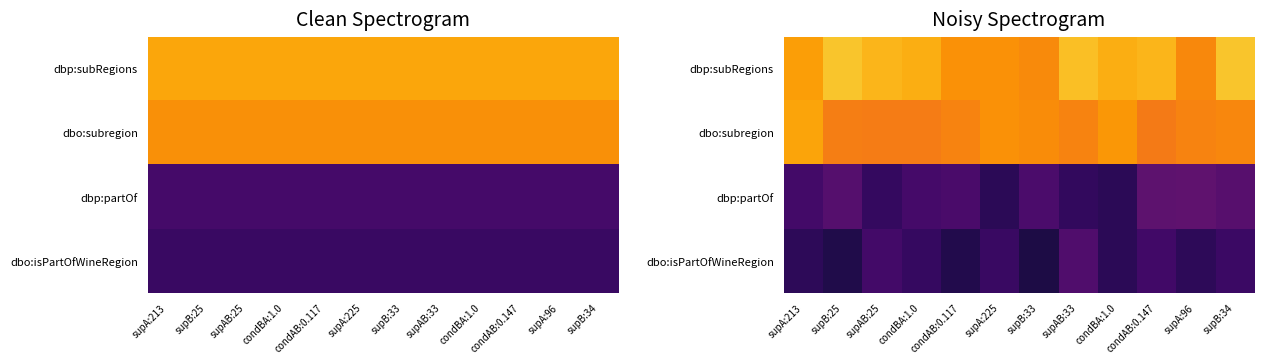

List the series in order of their peak value, highest first.

dbp:subRegions, dbo:subregion, dbp:partOf, dbo:isPartOfWineRegion